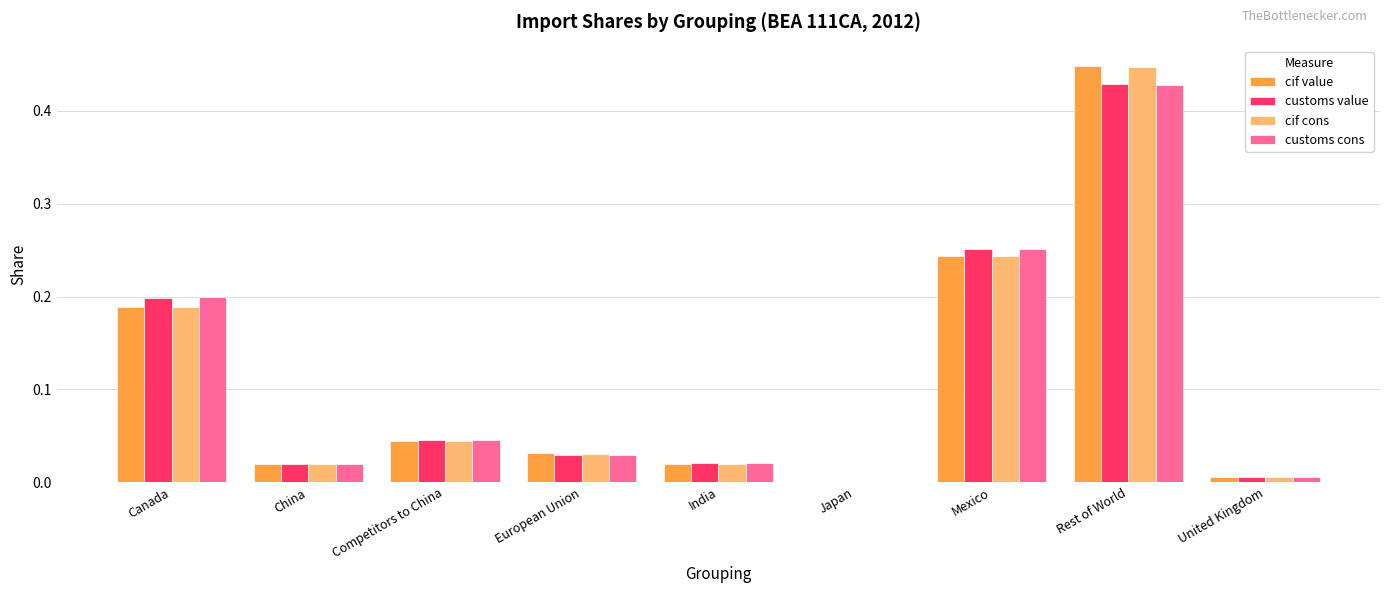

Which category has the highest value across all series?

Rest of World